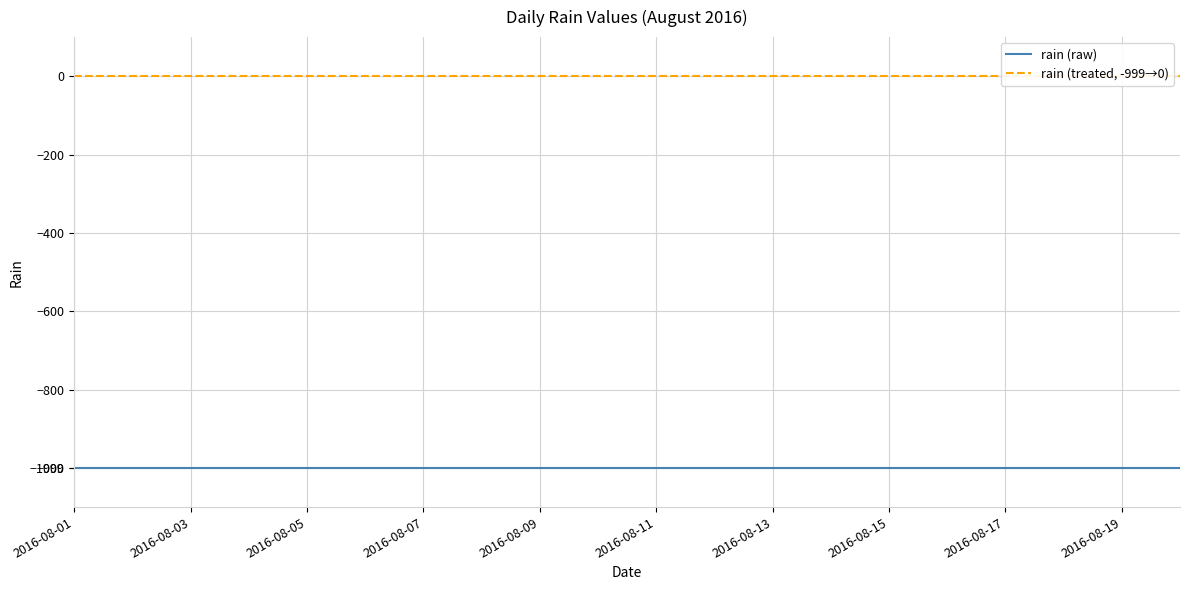

What is the spread (max minus min) of values at 2016-08-19?

999